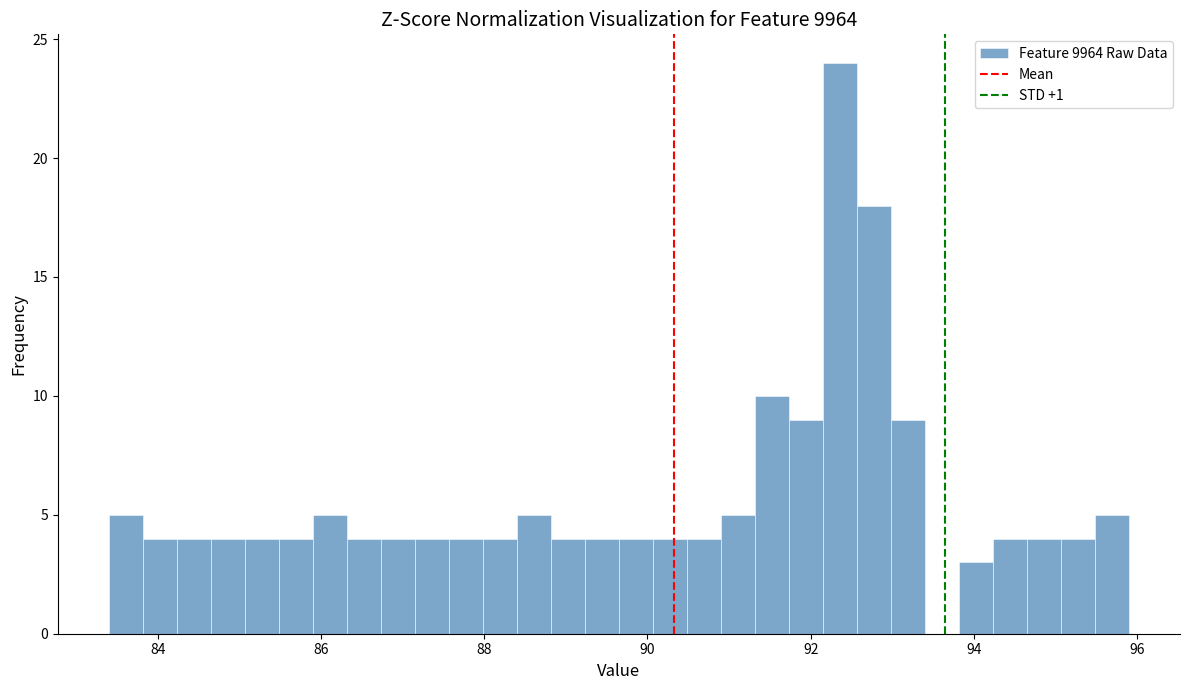

Around what value on the x-axis is the tallest bar? Give the approximate position of its centre, as read against the axis.

92.4